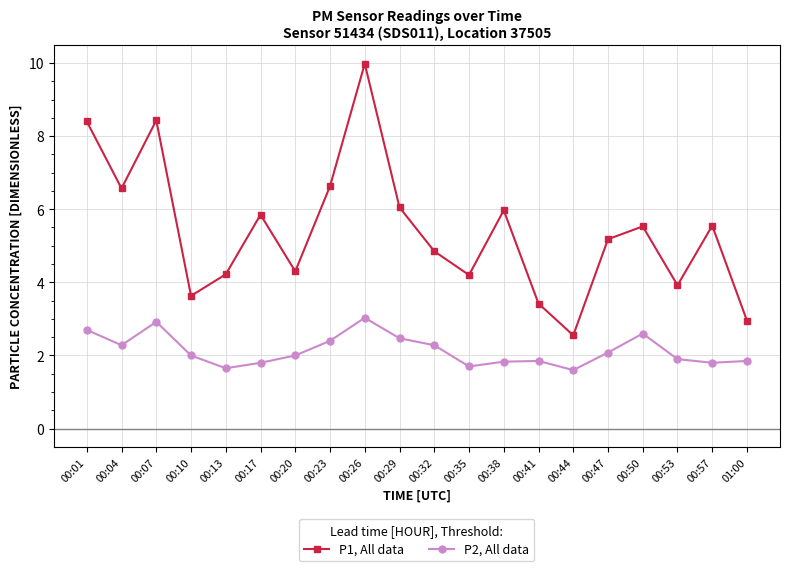

What is the label of the 17th point from the right?

00:10